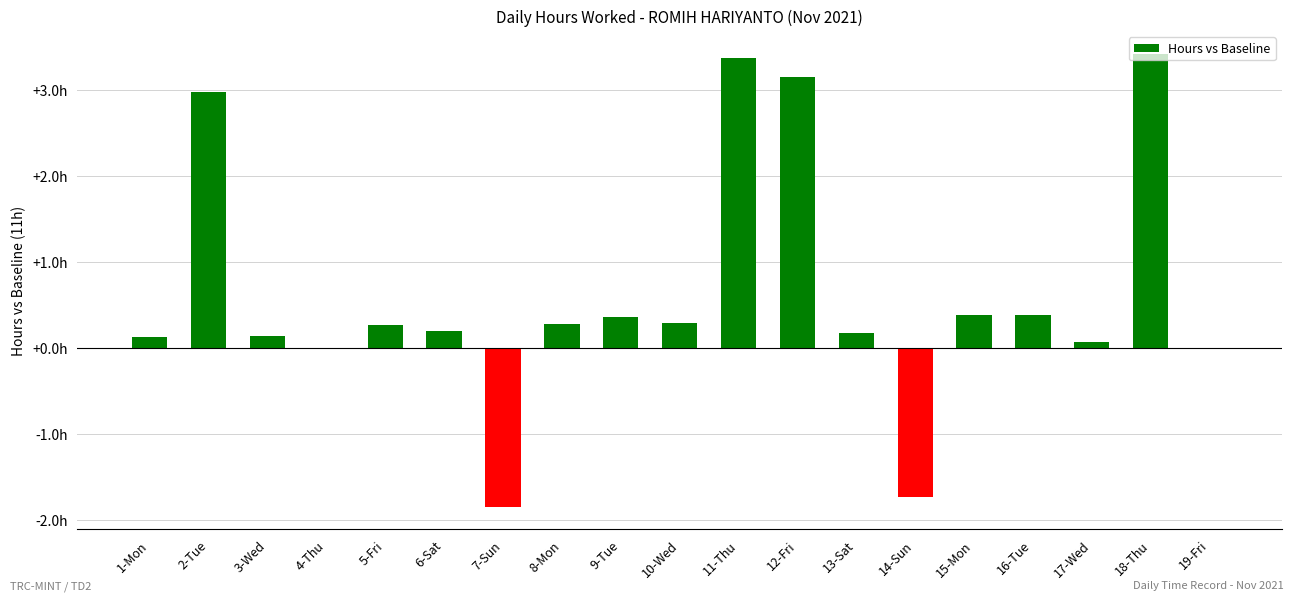

What position from the left is 19-Fri?

19